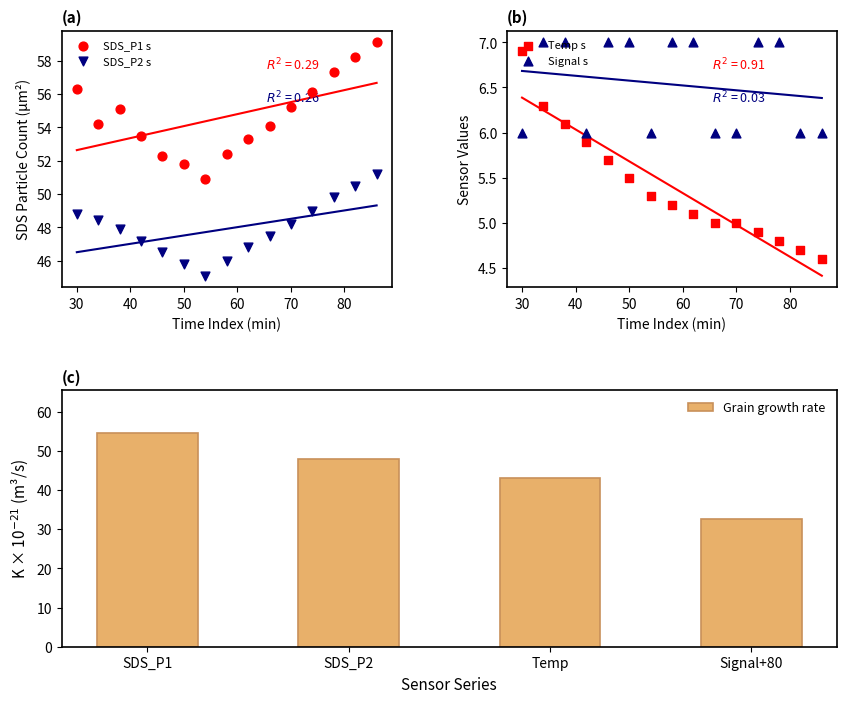

Is it true that Grain growth rate equals 32.7 at Signal+80?

True